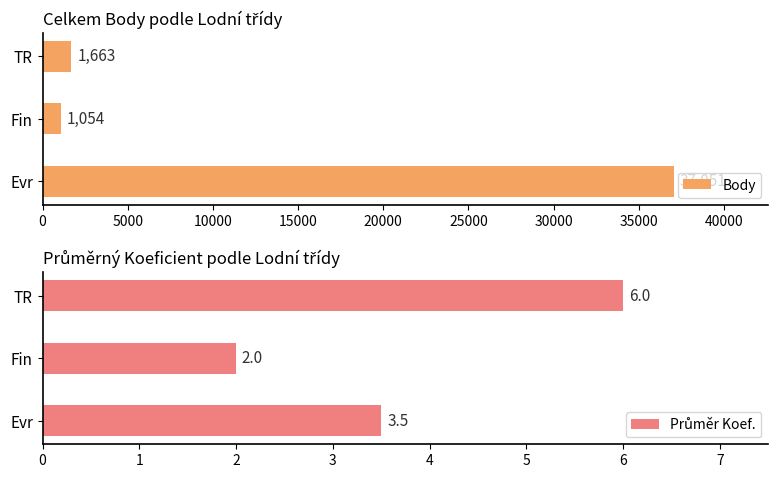

Which series has the largest range (max minus min)?

Body